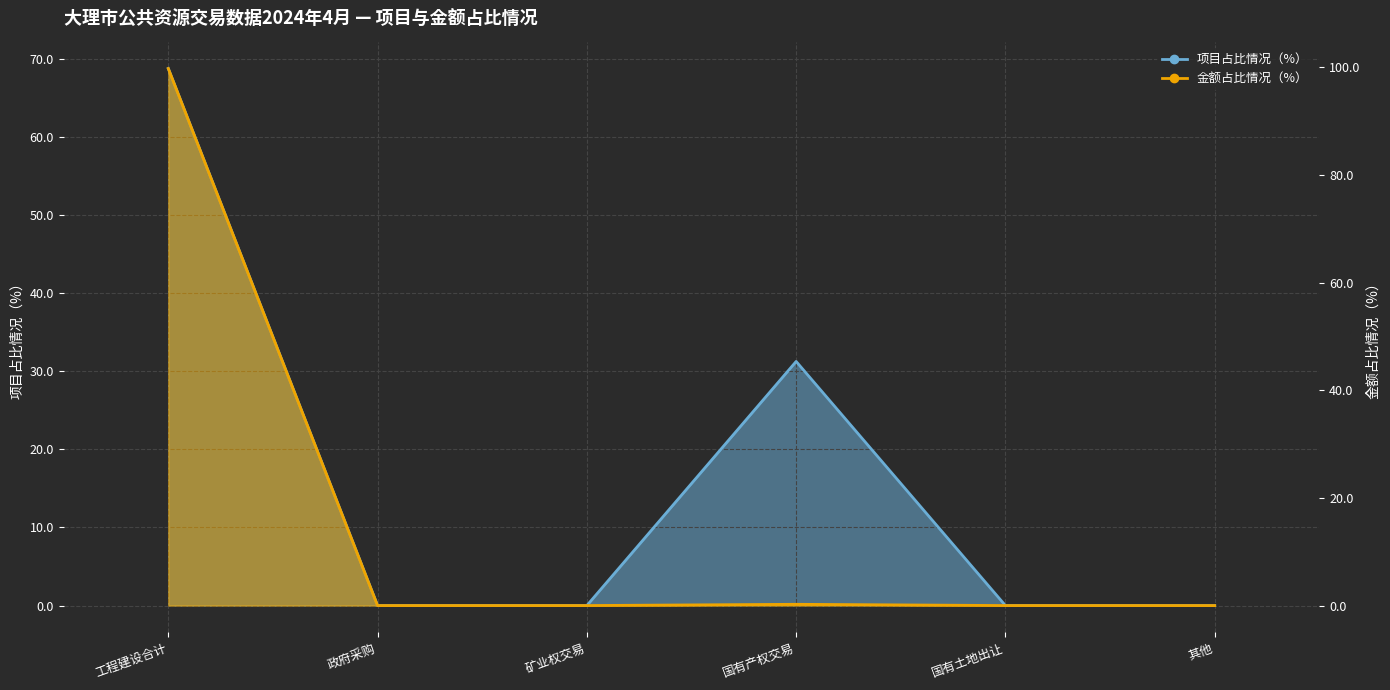

What are all the series names shown in the legend?

项目占比情况（%）, 金额占比情况（%）